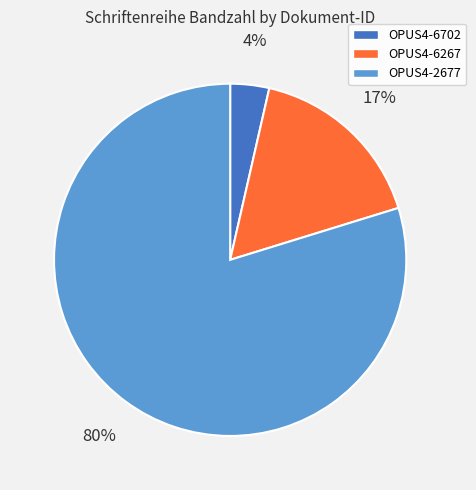

To the nearest percent, what is the average slice percentage?

33%